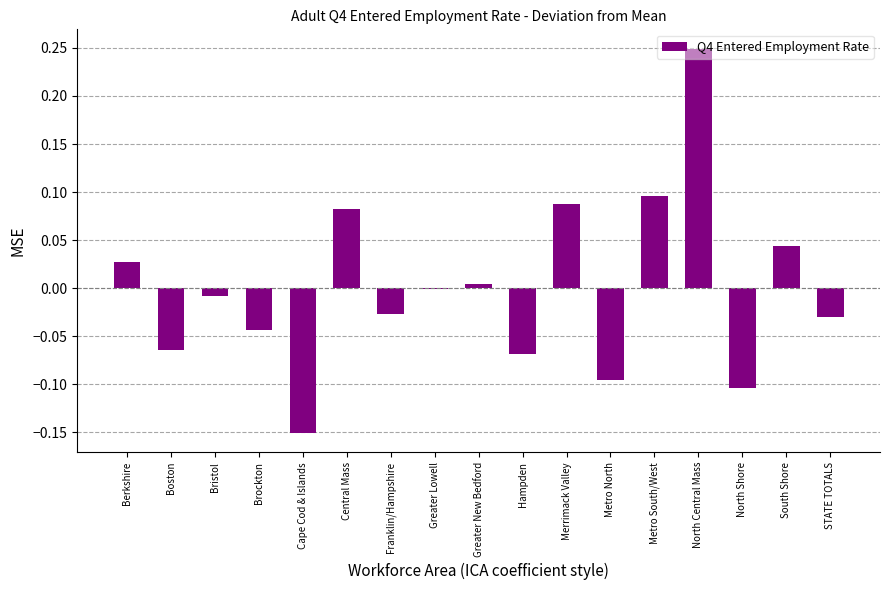

True or false: the data shows -0.0 at Metro North.

False